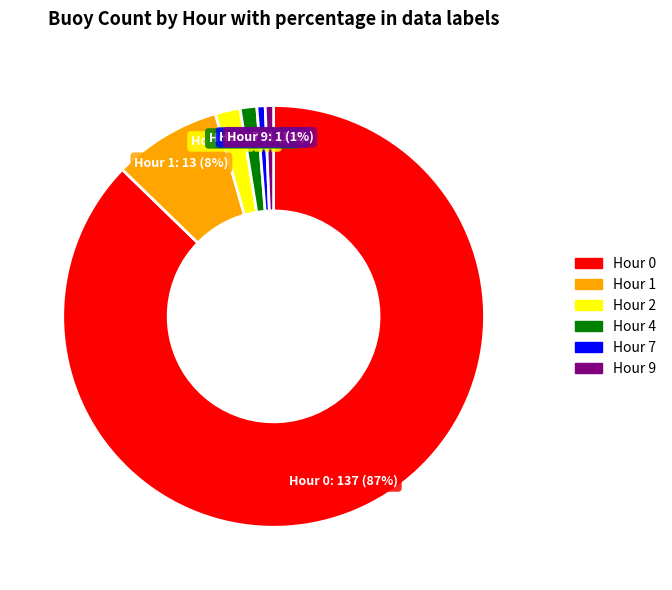

Is the sum of Hour 1 and Hour 0 greater than half?

Yes